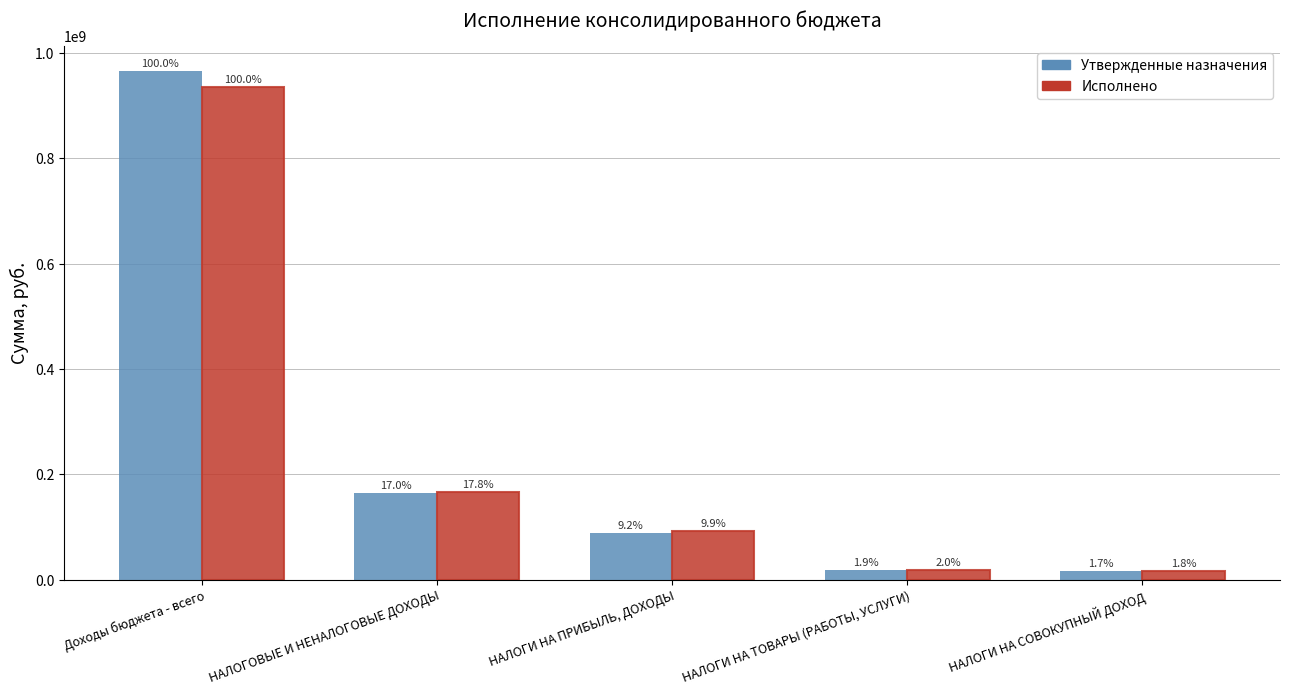

What are all the series names shown in the legend?

Утвержденные назначения, Исполнено